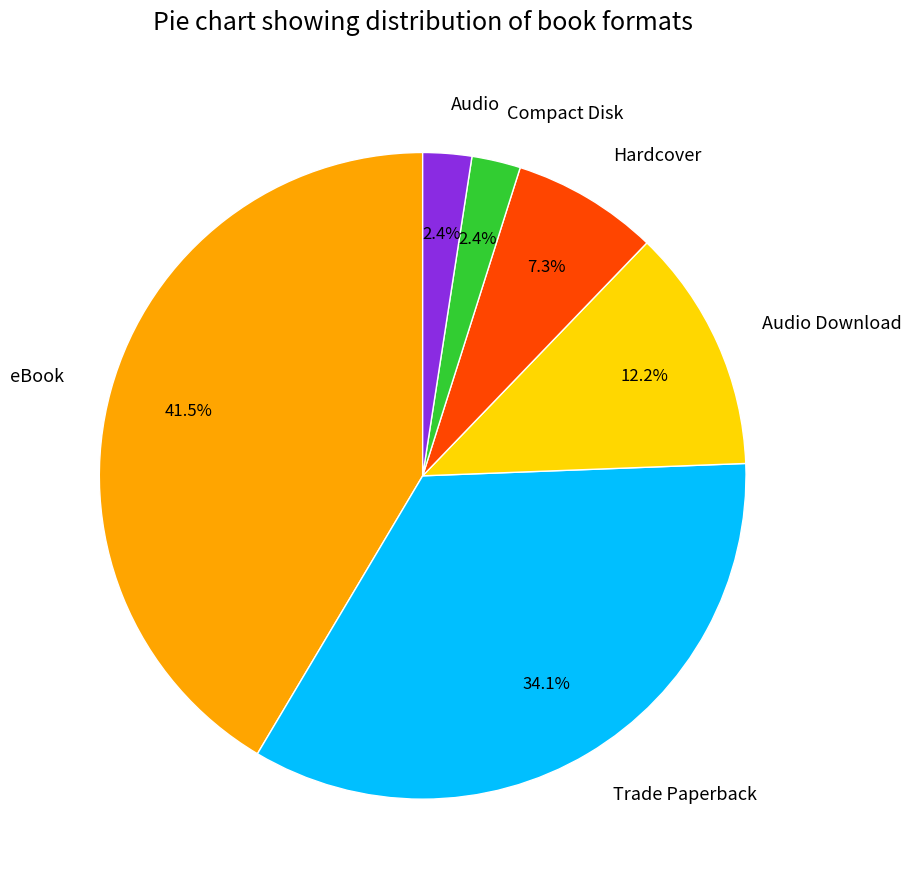

Approximately how many times larger is the value at Audio Download compared to Hardcover?

1.7